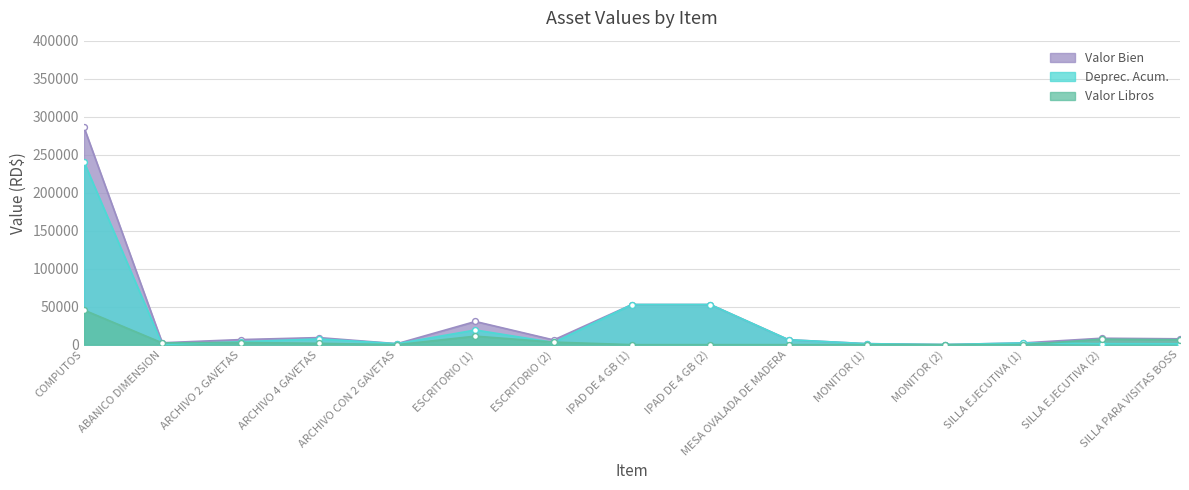

Which series reaches the minimum Y coordinate?

Valor Libros